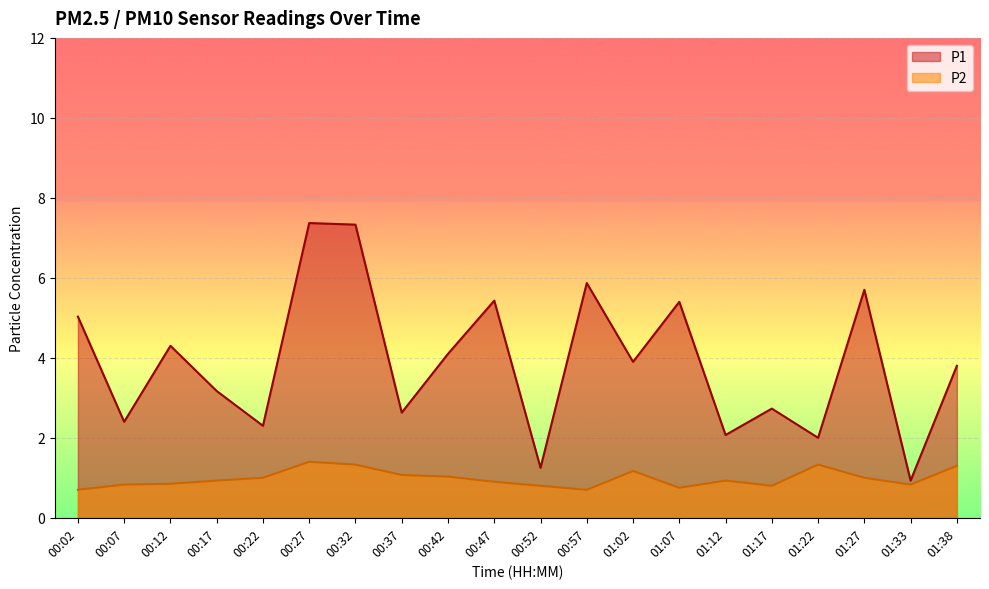

Which has a higher value, 01:12 or 00:17?

00:17